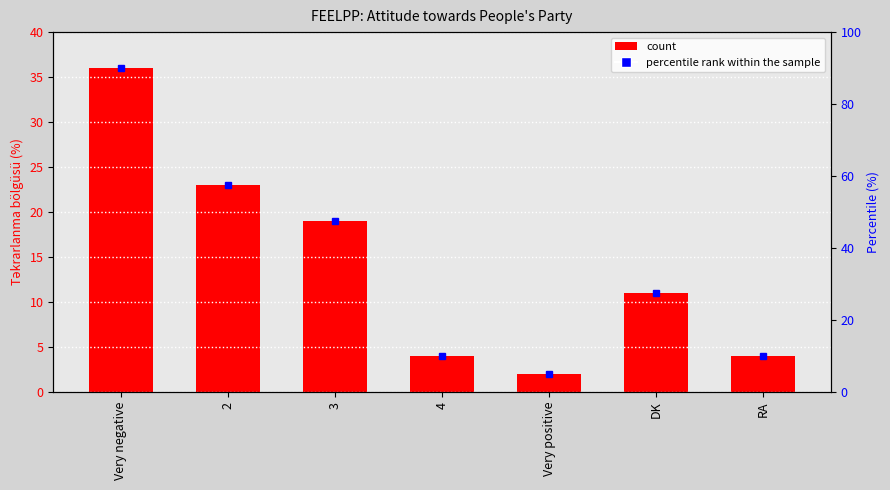

How many data points are less than 11?

3